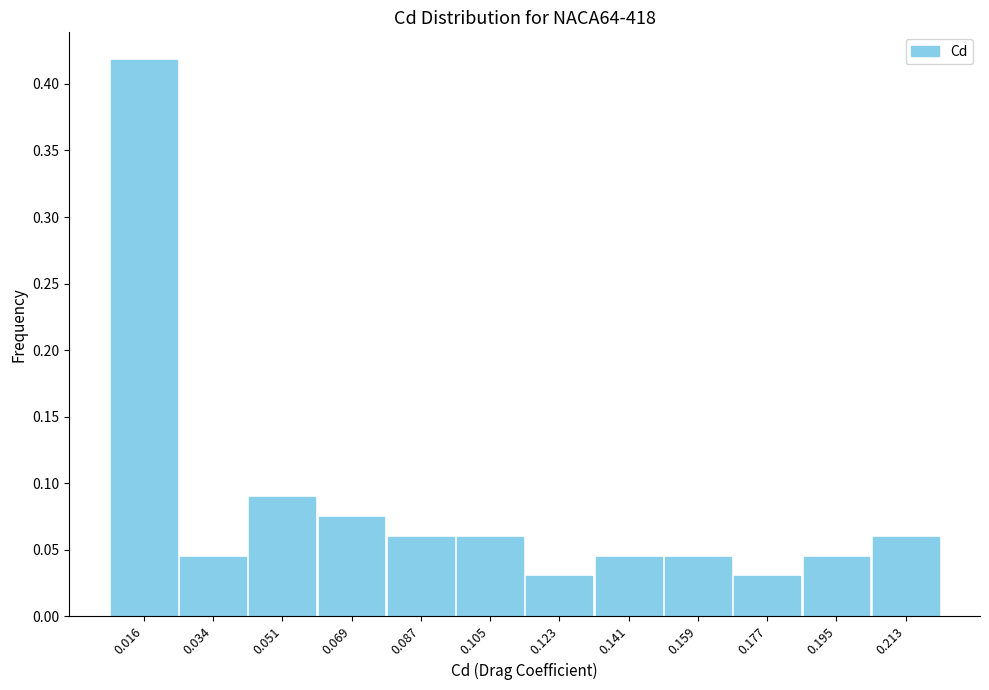

What is the sum of all values?

1.0